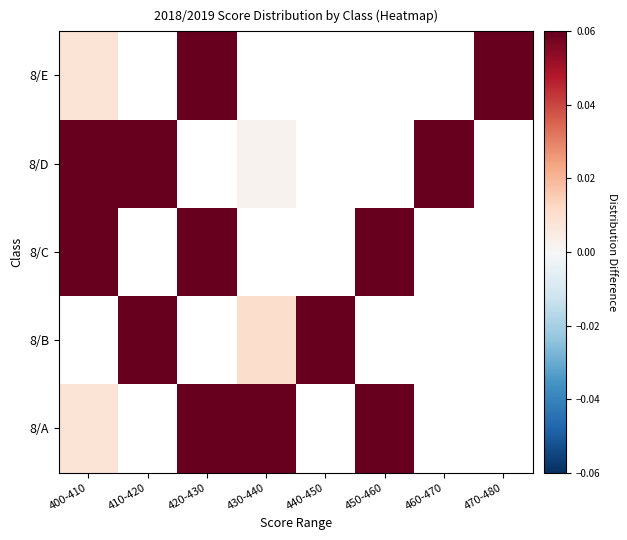

Rank the series at 430-440 from lowest to highest value.

8/E, 8/C, 8/D, 8/B, 8/A